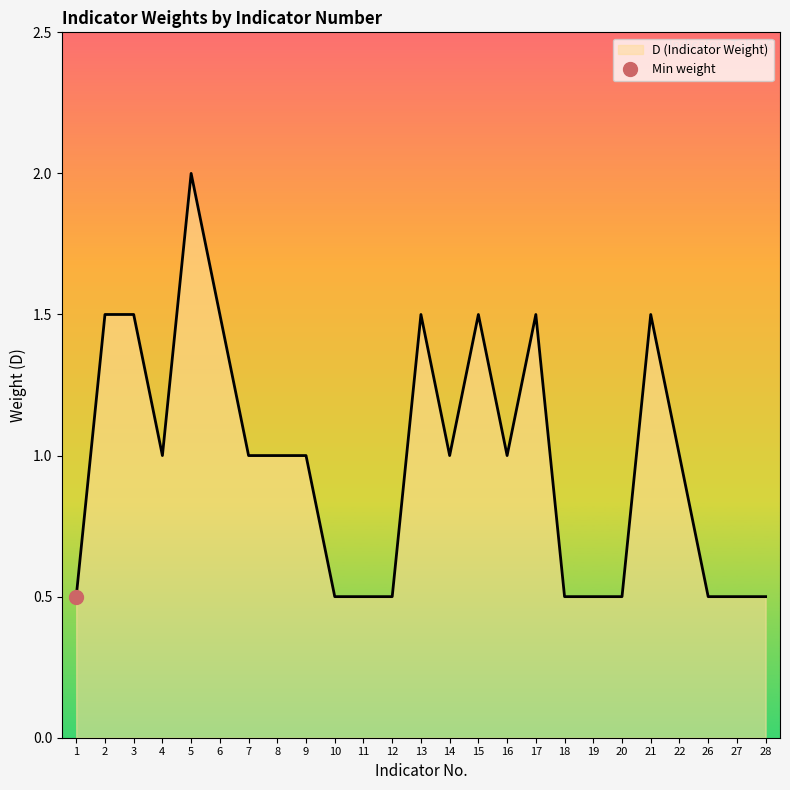

Reading left to right, extract all data points from this chart.

0.5	1.5	1.5	1.0	2.0	1.5	1.0	1.0	1.0	0.5	0.5	0.5	1.5	1.0	1.5	1.0	1.5	0.5	0.5	0.5	1.5	1.0	0.5	0.5	0.5